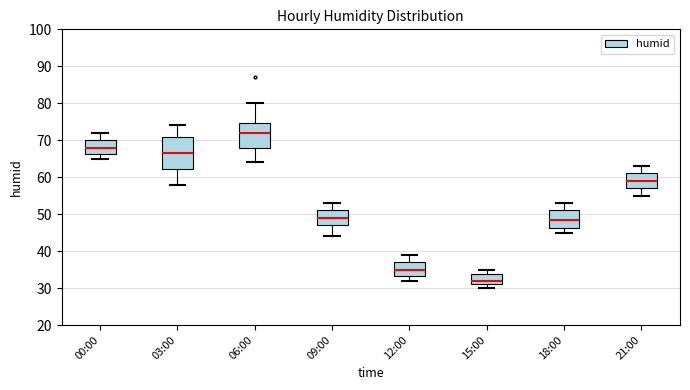

Reading left to right, read every box against the y-axis: the position of its median line, the range the box covers, and the ends of its whiskers. The values are not printed on the chart, so give them approximately, as read against the axis.

00:00: median 68, box 66 to 70, whiskers 65 to 72
03:00: median 67, box 62 to 71, whiskers 58 to 74
06:00: median 72, box 68 to 75, whiskers 64 to 80
09:00: median 49, box 47 to 51, whiskers 44 to 53
12:00: median 35, box 33 to 37, whiskers 32 to 39
15:00: median 32, box 31 to 34, whiskers 30 to 35
18:00: median 49, box 46 to 51, whiskers 45 to 53
21:00: median 59, box 57 to 61, whiskers 55 to 63